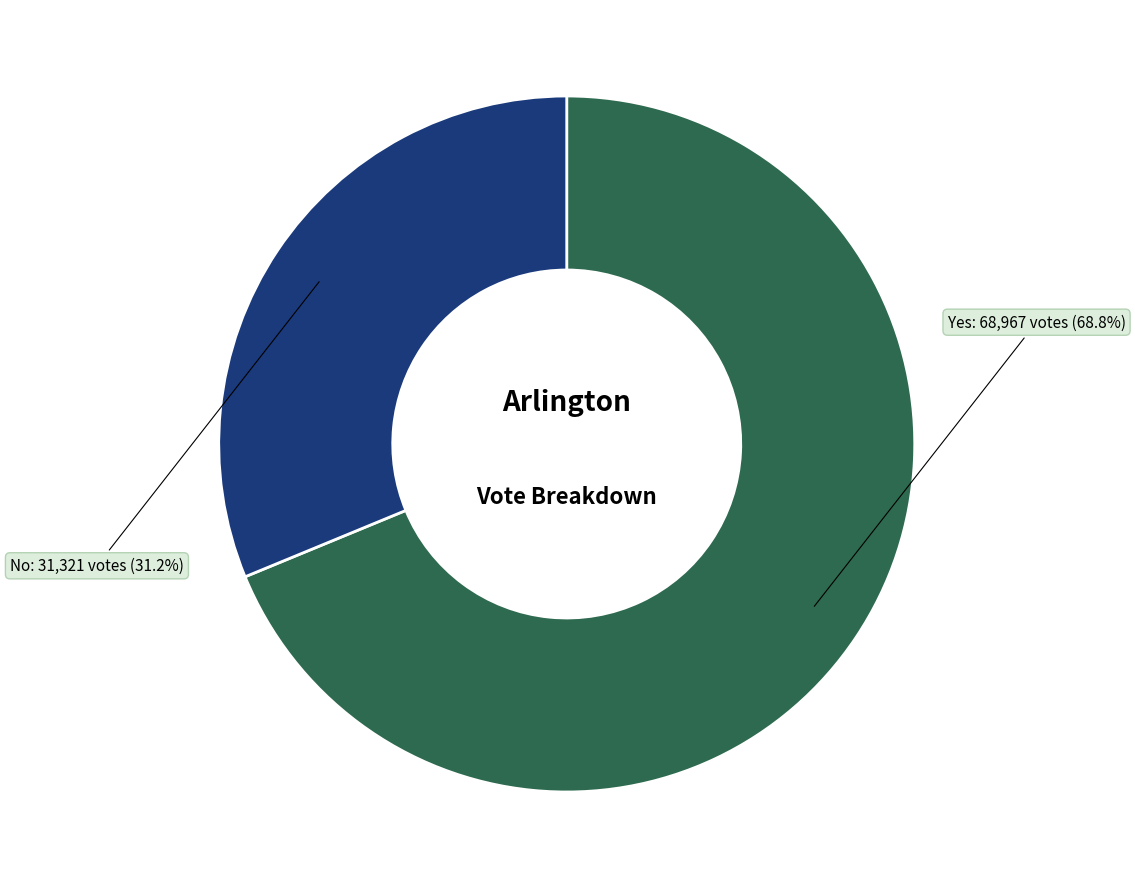

True or false: Yes accounts for 69% of the total.

True